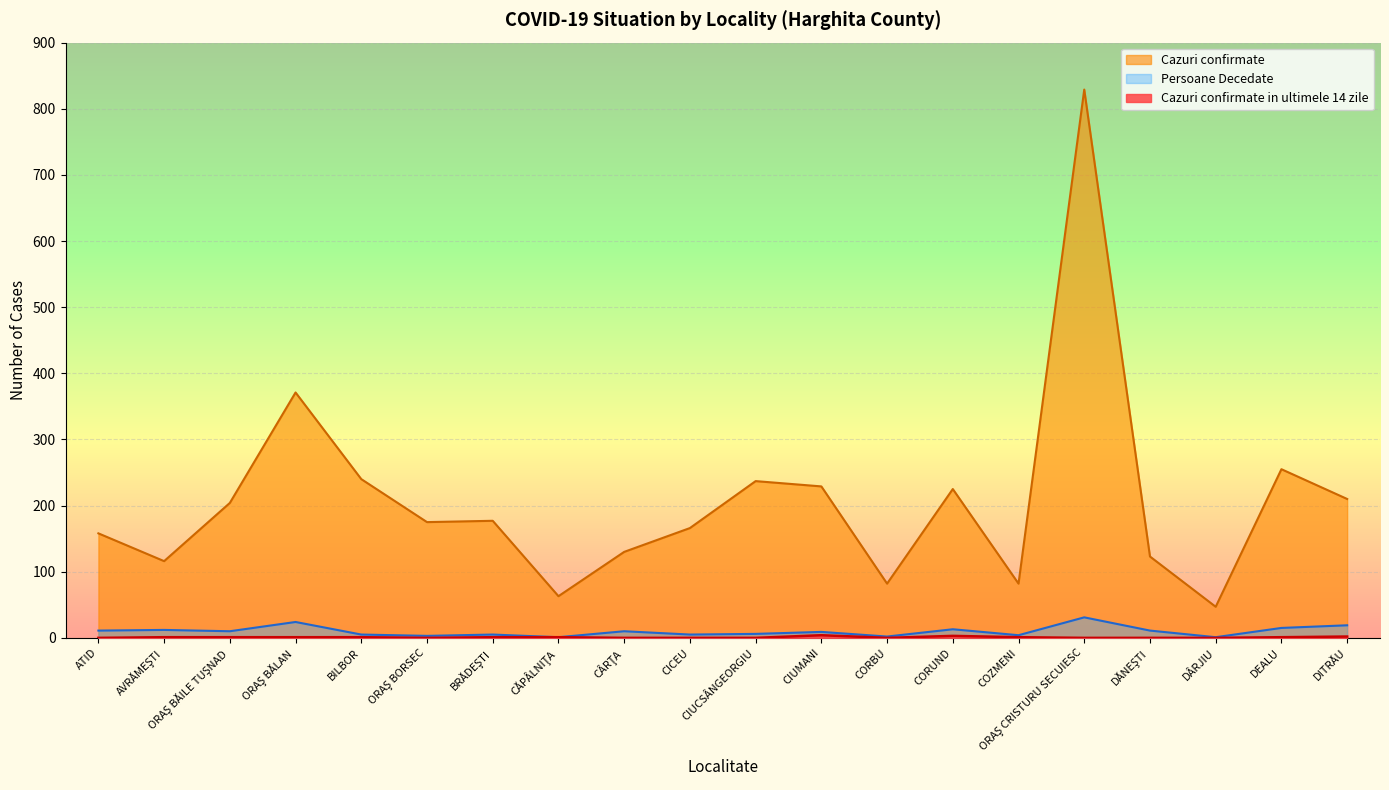

Is the value of Cazuri confirmate in ultimele 14 zile at CIUMANI greater than the value of Persoane Decedate at BILBOR?

No